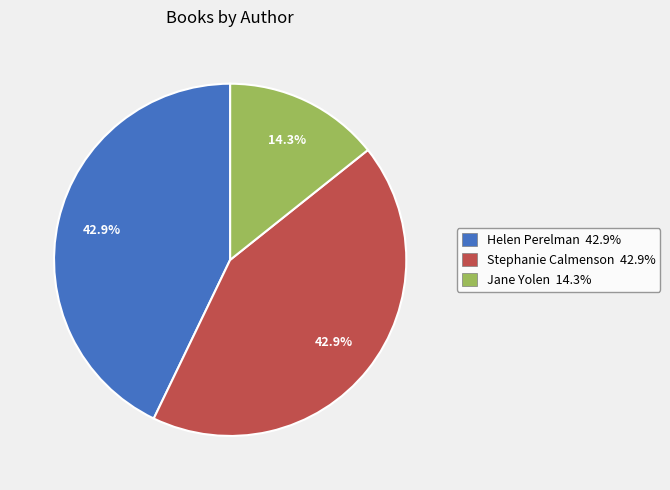

Approximately how many times larger is the value at Stephanie Calmenson 42.9% compared to Jane Yolen 14.3%?

3.0